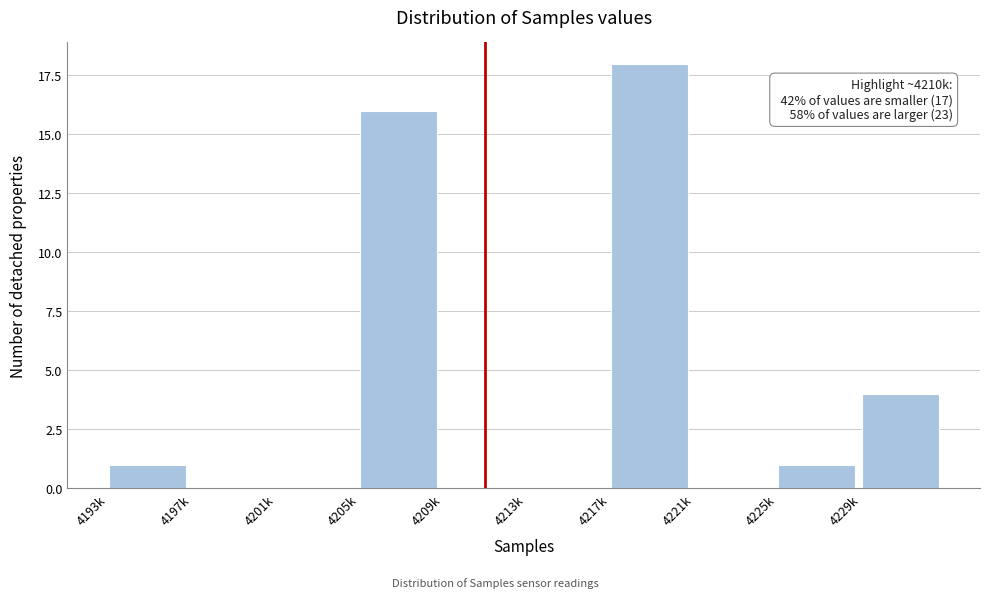

Reading left to right, what are all the values shown in this chart?

4193k=1	4197k=0	4201k=0	4205k=16	4209k=0	4213k=0	4217k=18	4221k=0	4225k=1	4229k=4